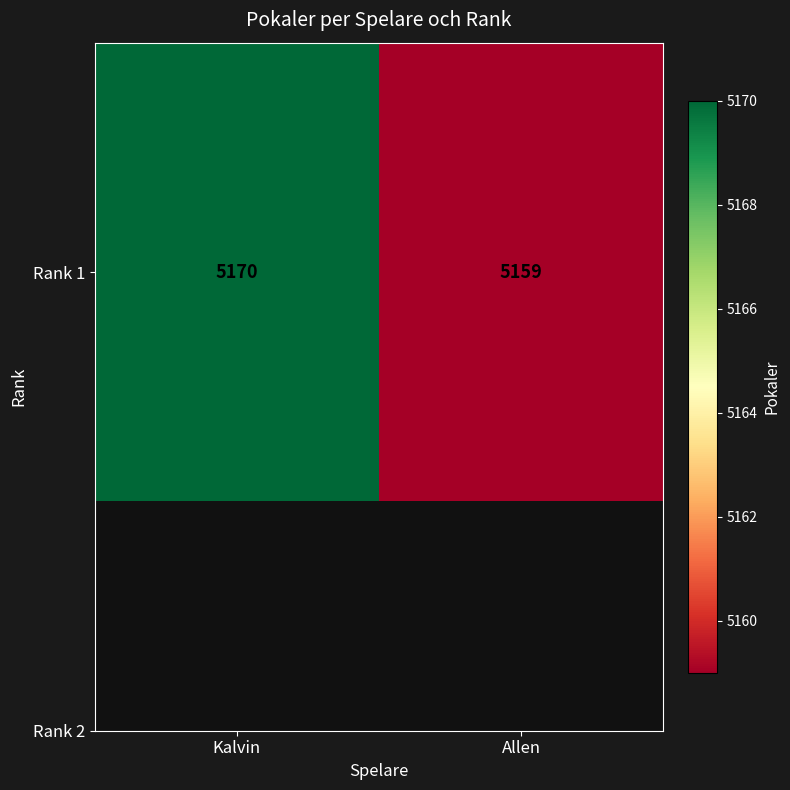

Which category has the highest value across all series?

Kalvin